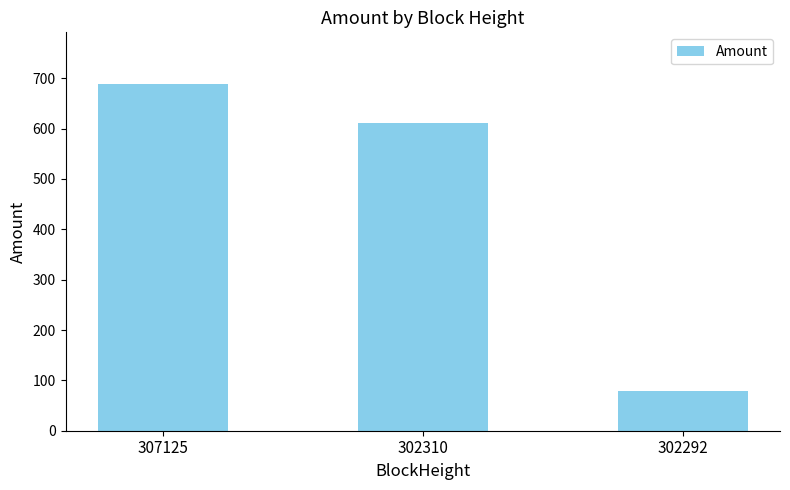

Reading left to right, transcribe all the data shown in this chart.

688.0	610.3	78.7